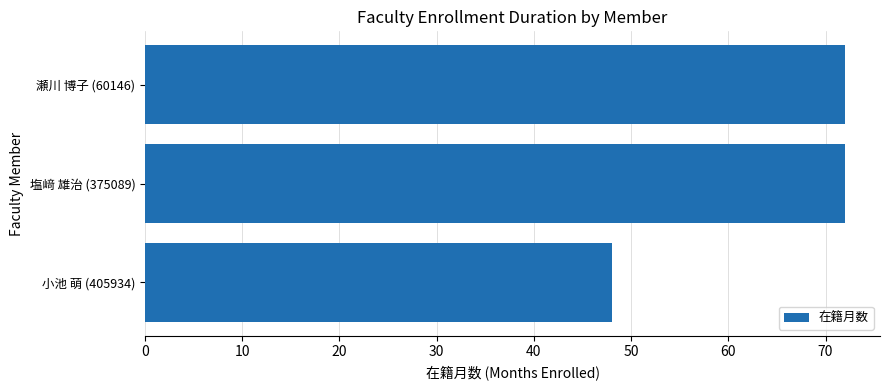

The chart shows a value of 25 at 瀬川 博子 (60146). True or false?

False